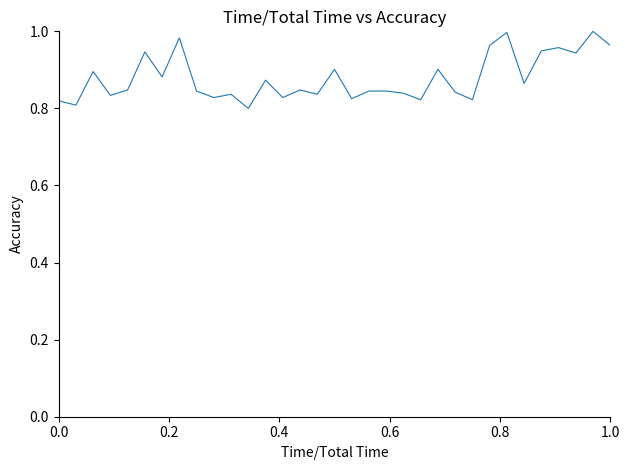

What is the sum of all values?

29.0